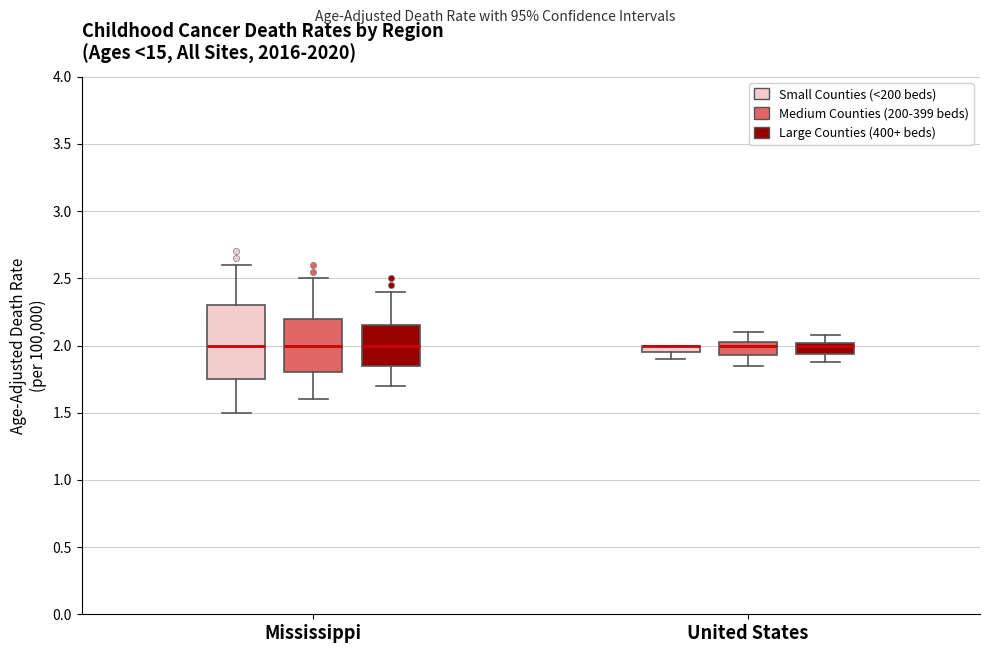

Where is the upper edge of the box for Mississippi (Medium Counties (200-399 beds)) on the y-axis? The values are not printed on the chart, so give them approximately, as read against the axis.

2.20